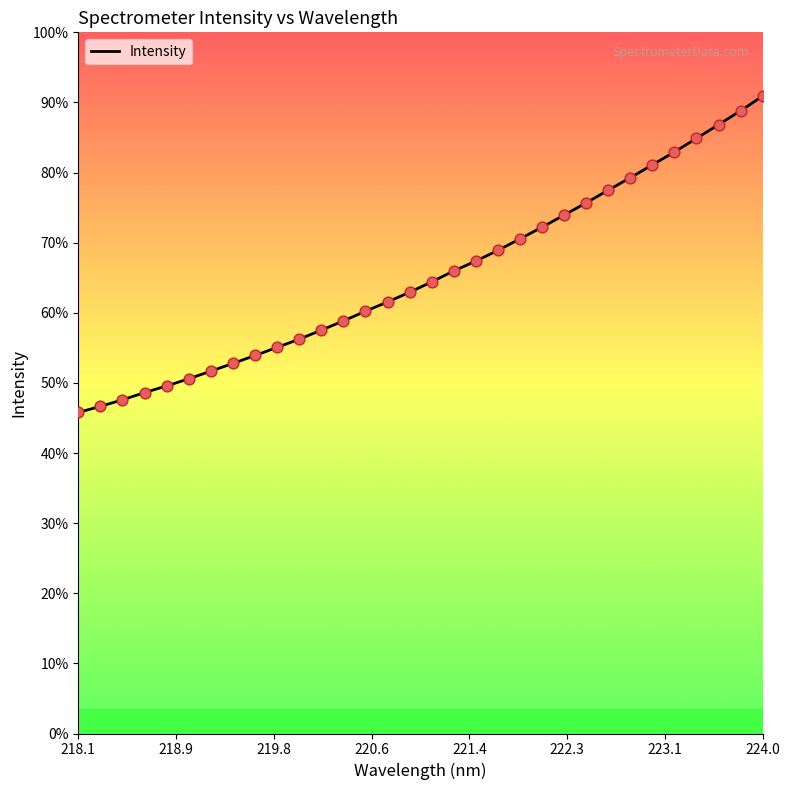

Does the chart have visible grid lines?

No